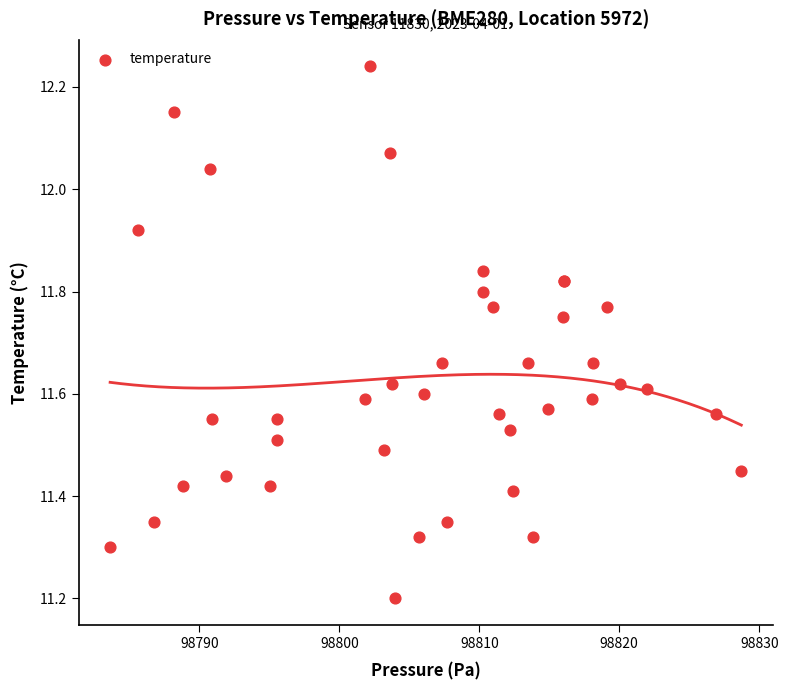

What Y value in the scatter plot is closest to 11?

11.2